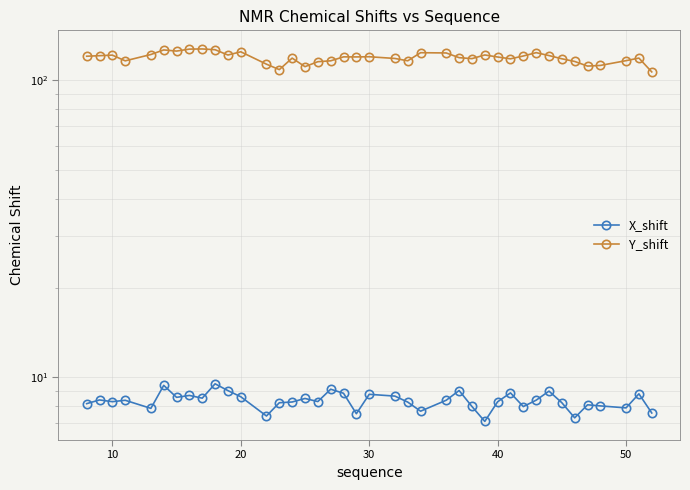

Which series has the largest total across all categories?

Y_shift